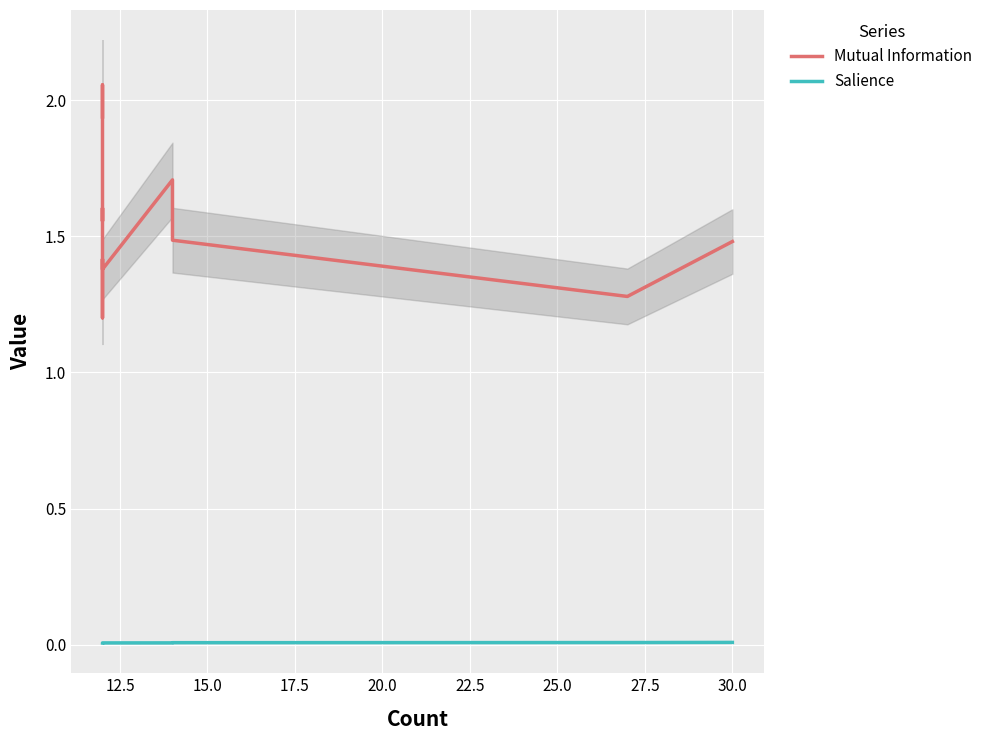

How many interior local peaks does the Mutual Information series have?

3